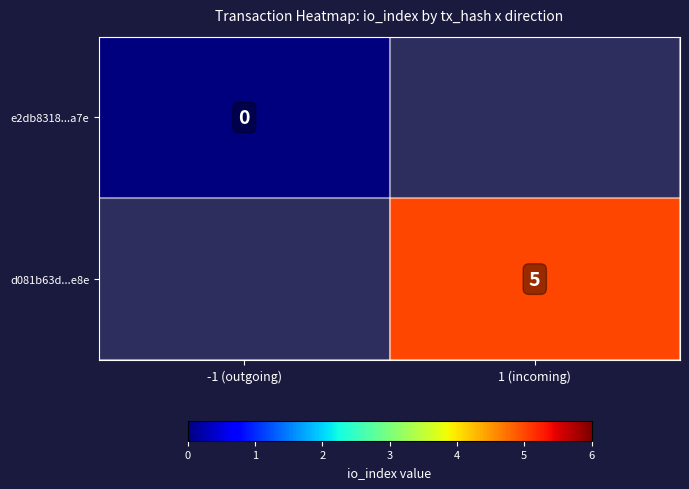

The value of d081b63d...e8e at 1 (incoming) is 3. True or false?

False